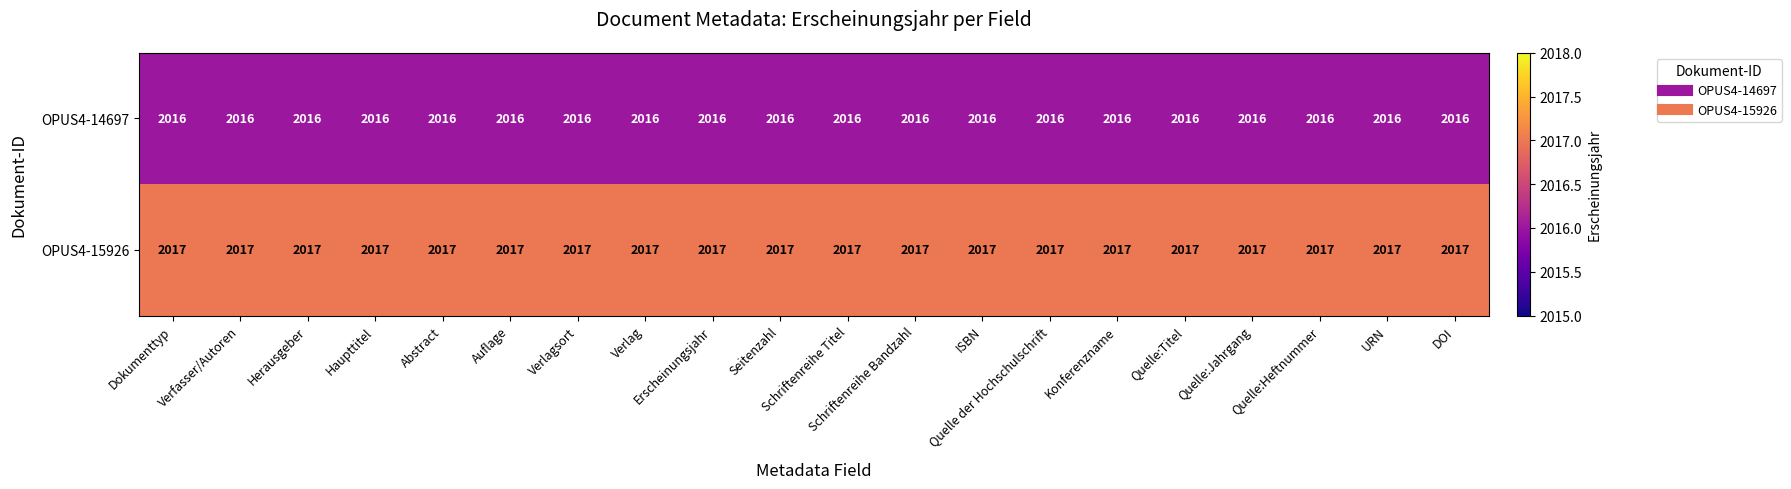

At how many categories does at least one series exceed 2016?

20